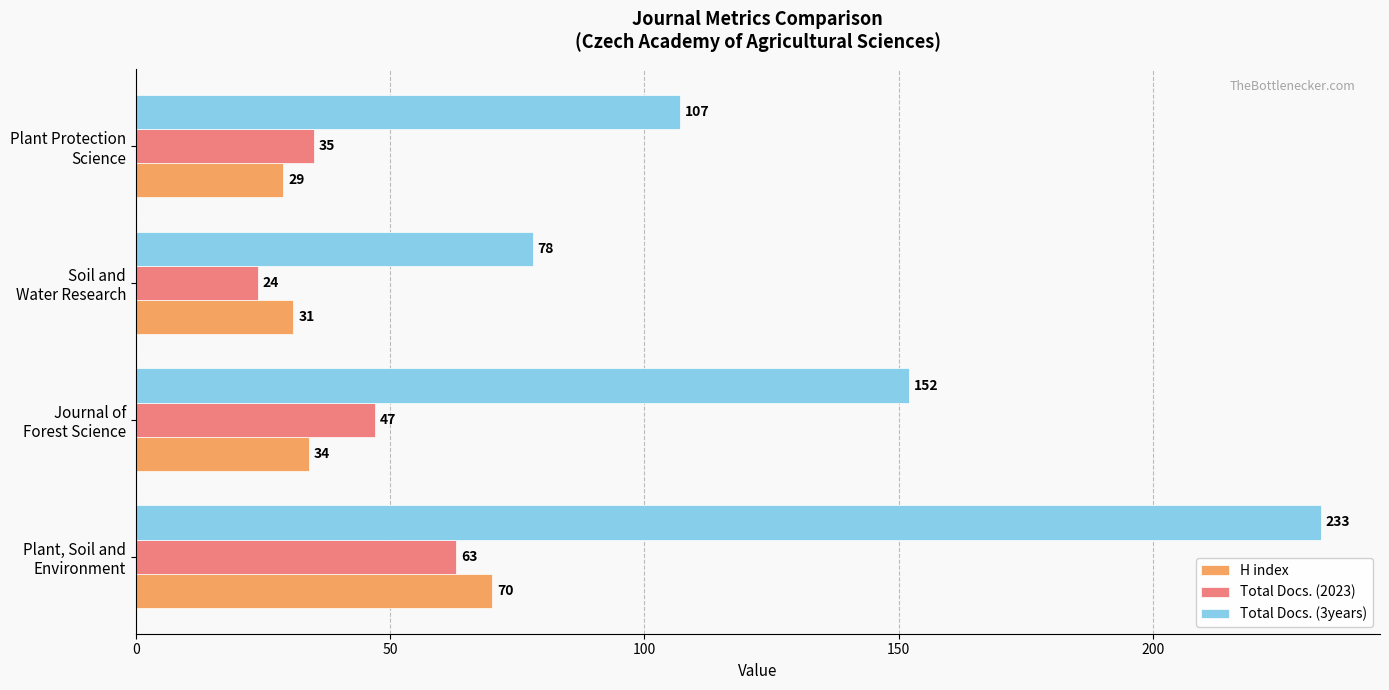

Which label corresponds to the smallest value in the chart?

Soil and
Water Research